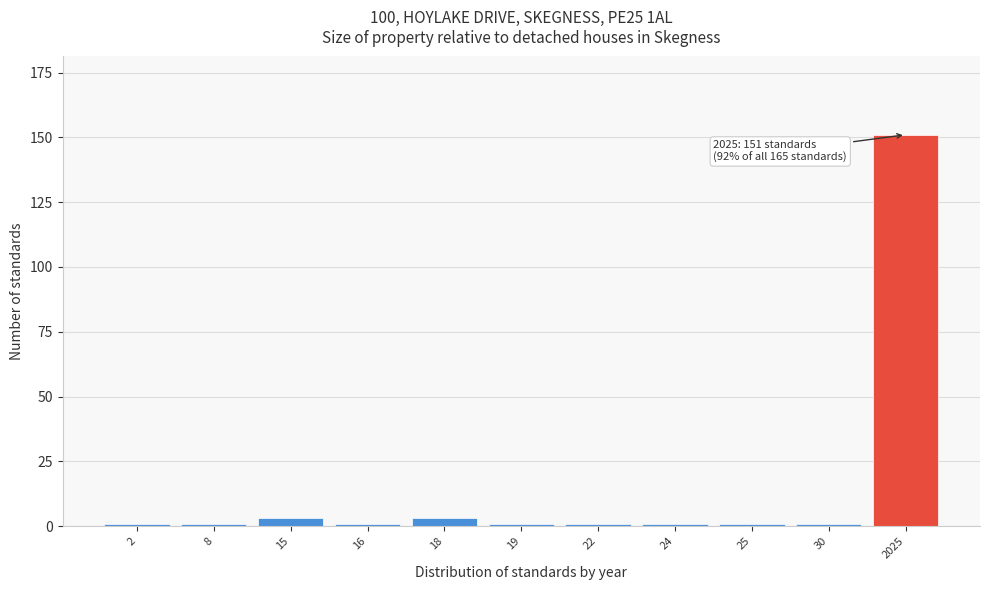

Reading left to right, list all the values displayed in this chart.

2=1	8=1	15=3	16=1	18=3	19=1	22=1	24=1	25=1	30=1	2025=151